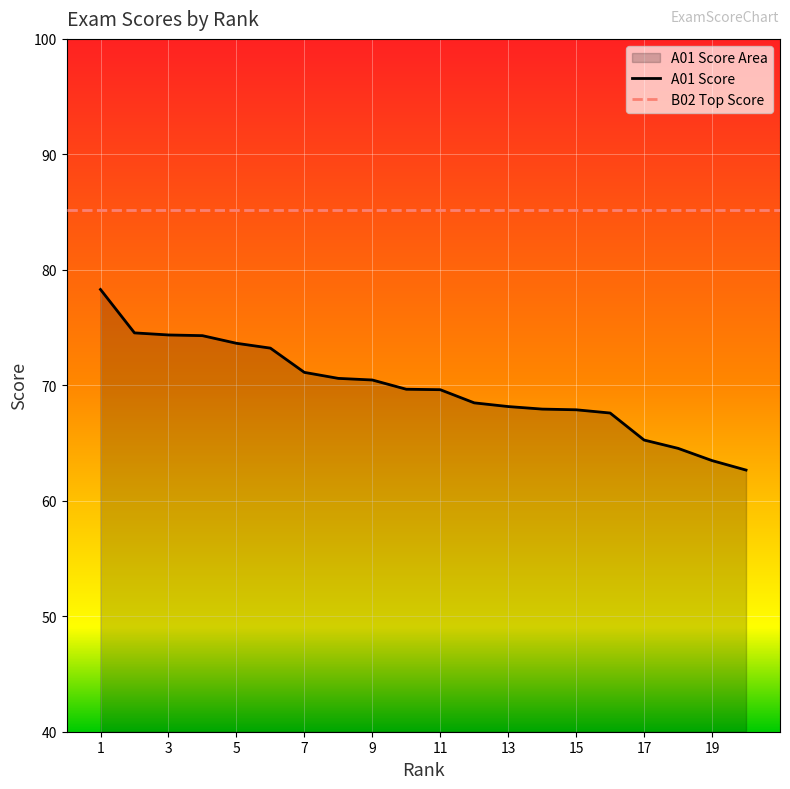

What is the value of the 18th point from the left?

64.5